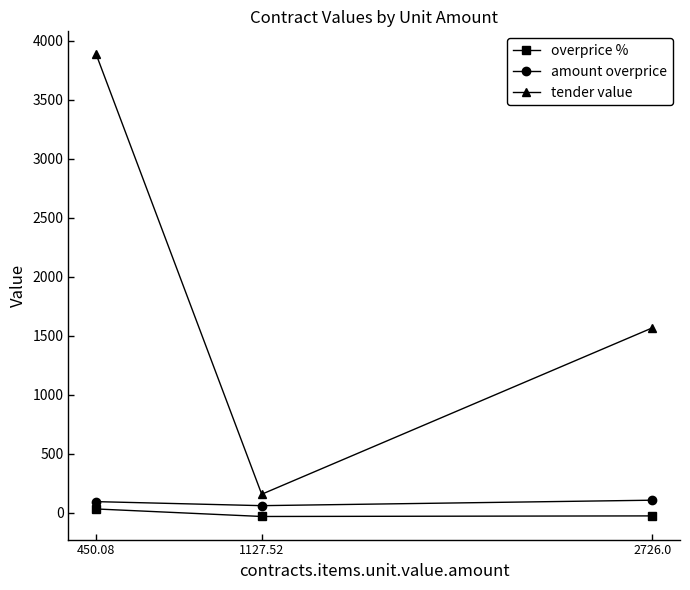

What is the highest value of the overprice % series?

31.9